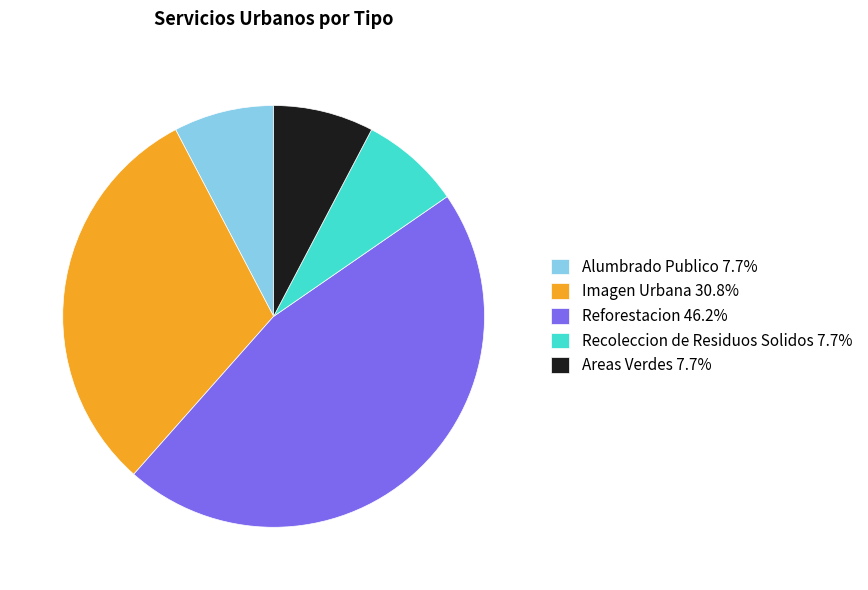

What is the ratio of the value at Areas Verdes 7.7% to the value at Imagen Urbana 30.8%?

0.3